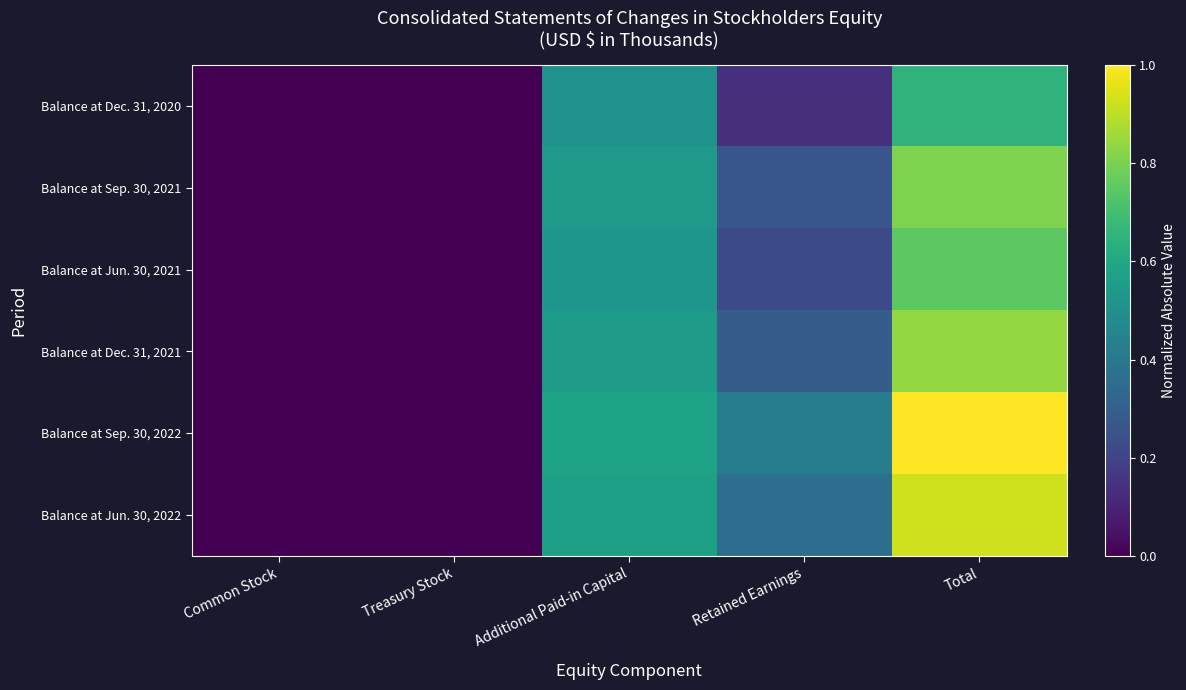

Which series has the widest spread of values?

Balance at Sep. 30, 2022